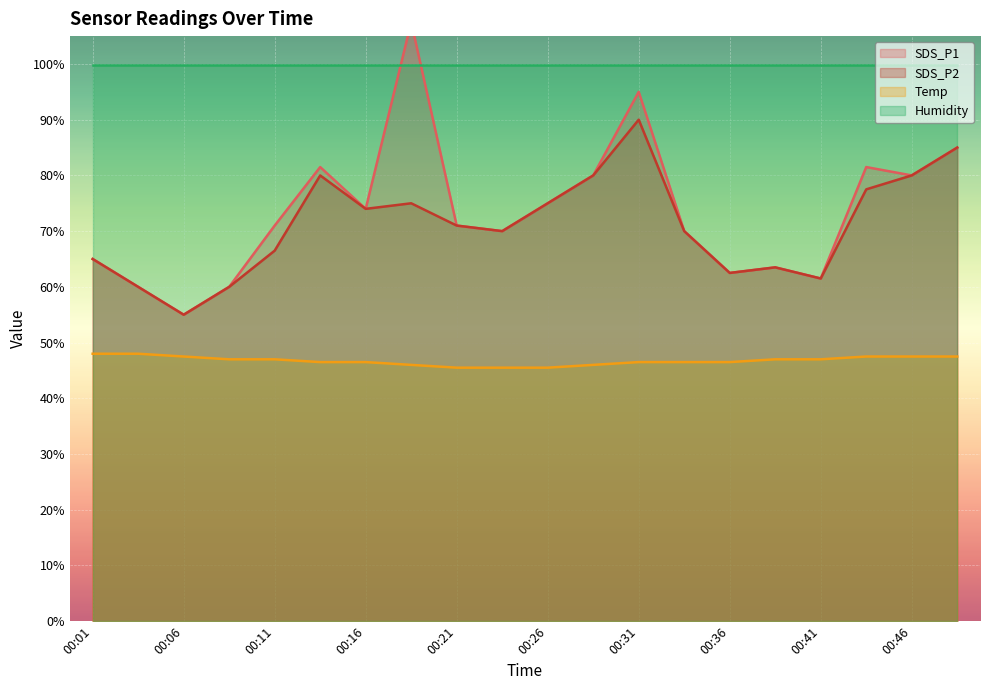

List the labels in order of SDS_P1 value, smallest first.

00:06, 00:04, 00:09, 00:41, 00:36, 00:38, 00:01, 00:23, 00:33, 00:11, 00:21, 00:16, 00:26, 00:28, 00:46, 00:14, 00:43, 00:48, 00:31, 00:19